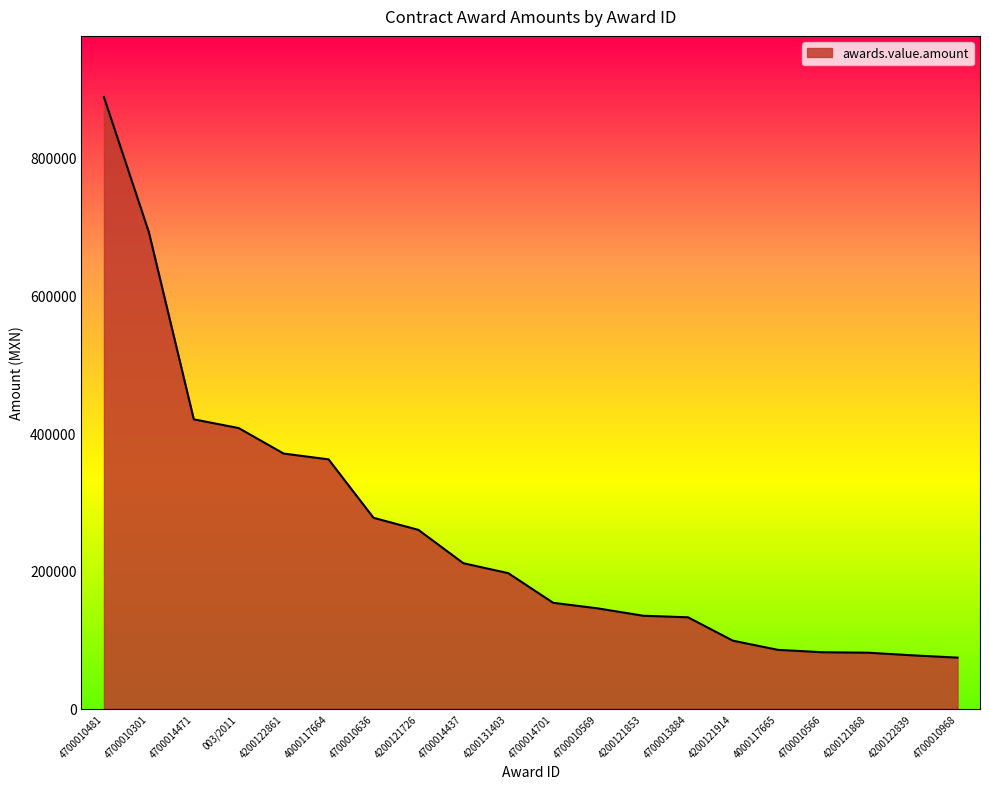

Between 4200121914 and 4200122839, which is larger?

4200121914